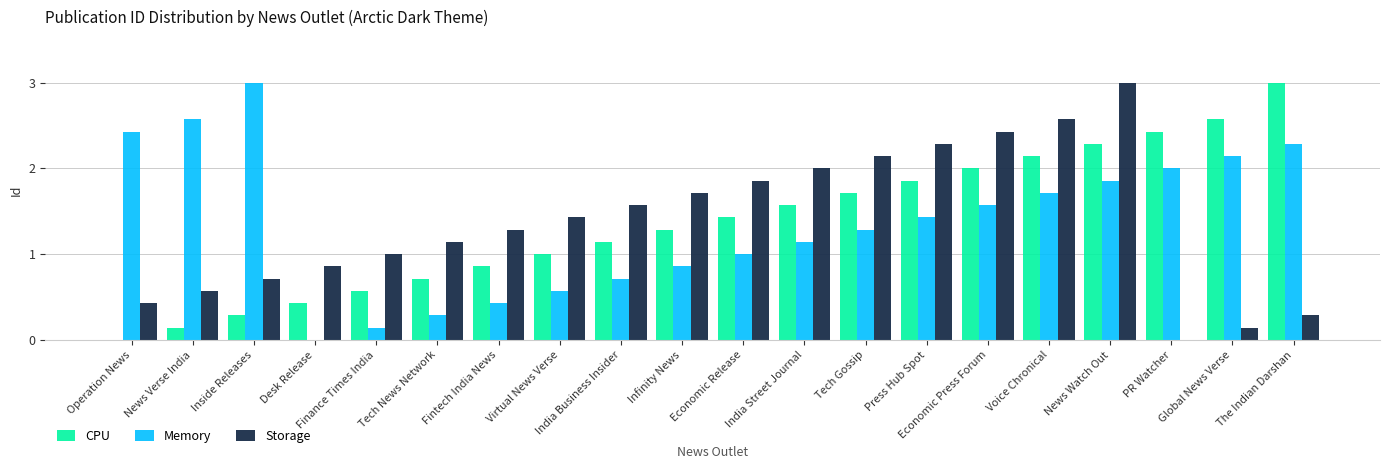

Between Operation News and Global News Verse, which series saw the biggest shift?

CPU